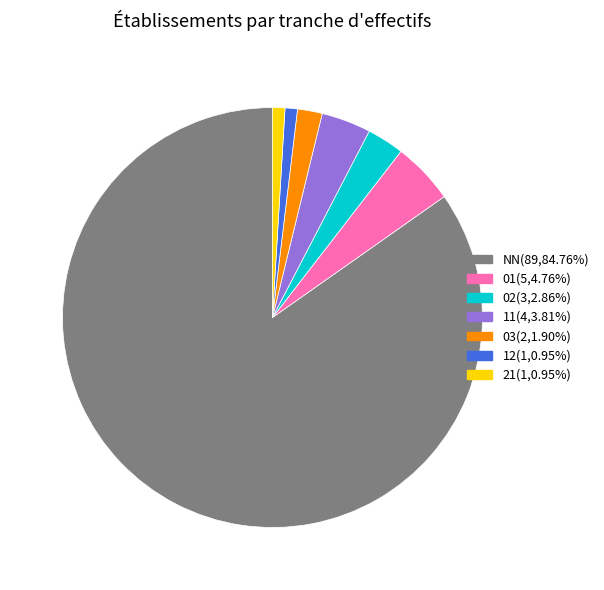

What is the ratio of the value at 21 to the value at 01?

0.2